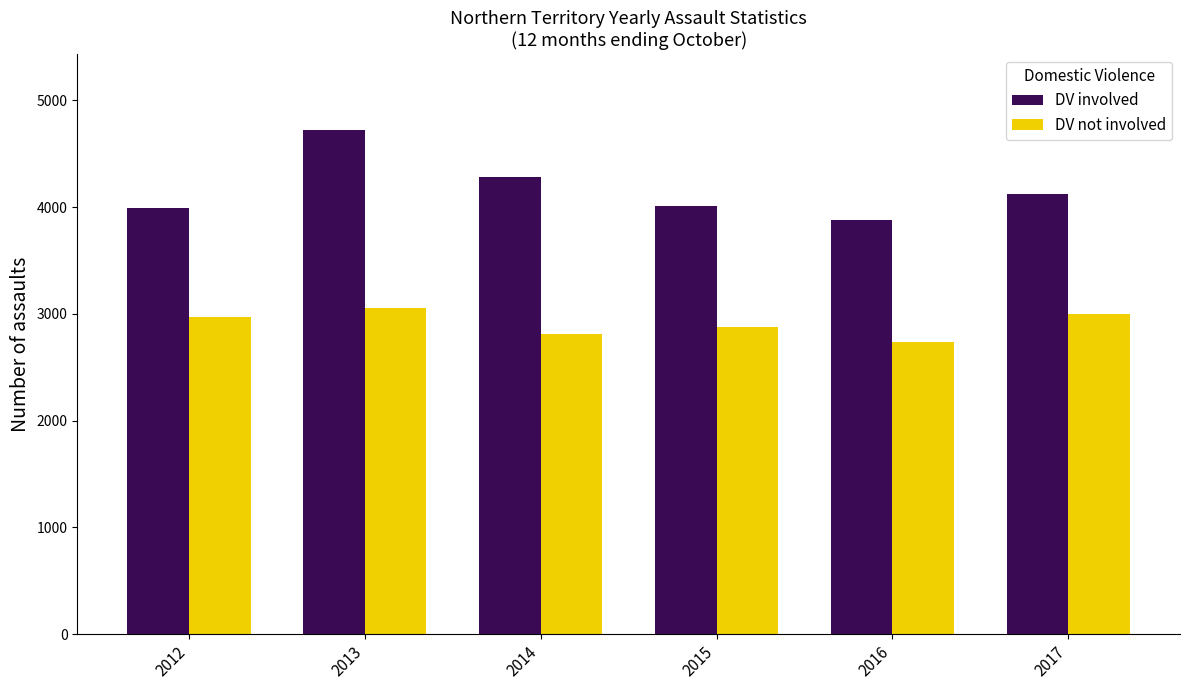

What is the difference between the DV involved values at 2015 and 2014?

278